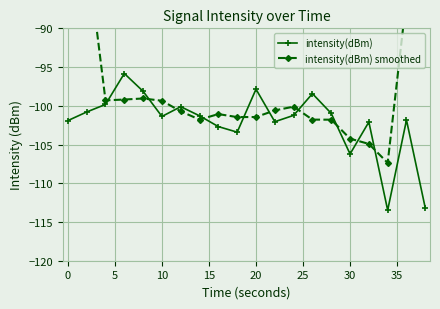

How many categories are shown in the chart?

20